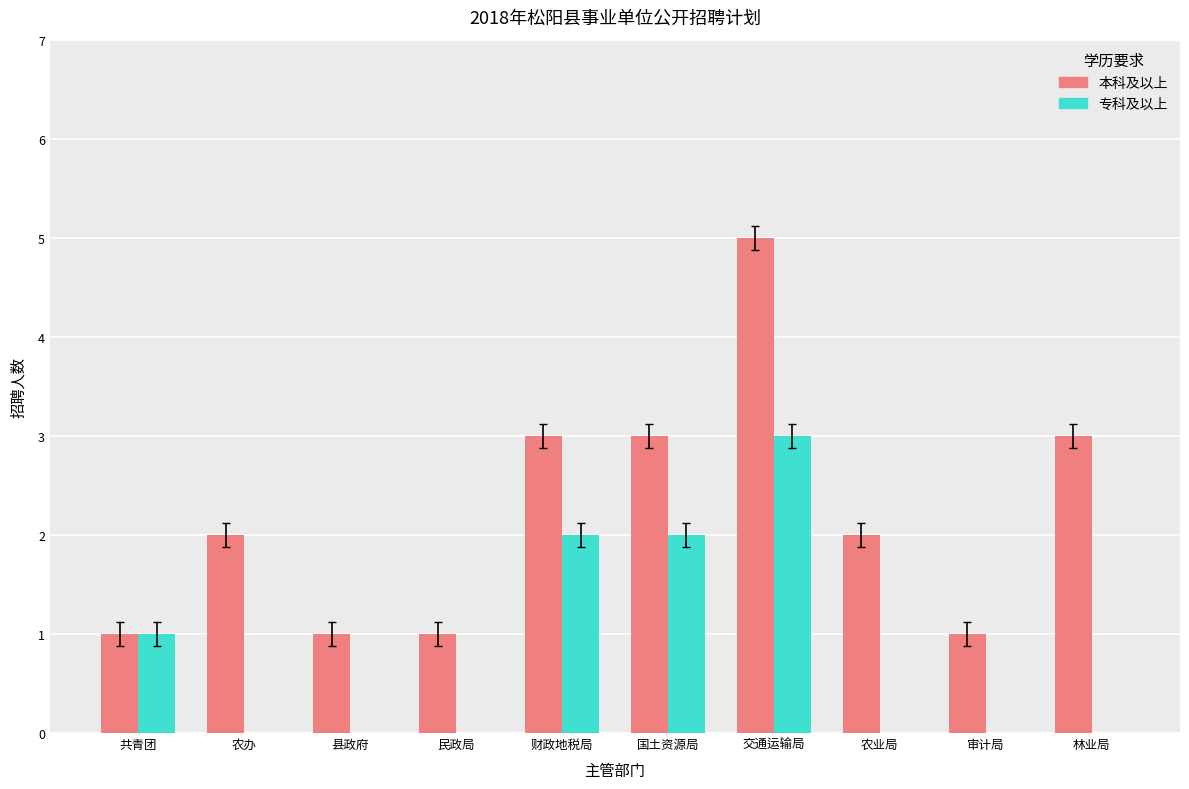

At which category is the sum across all series the highest?

交通运输局